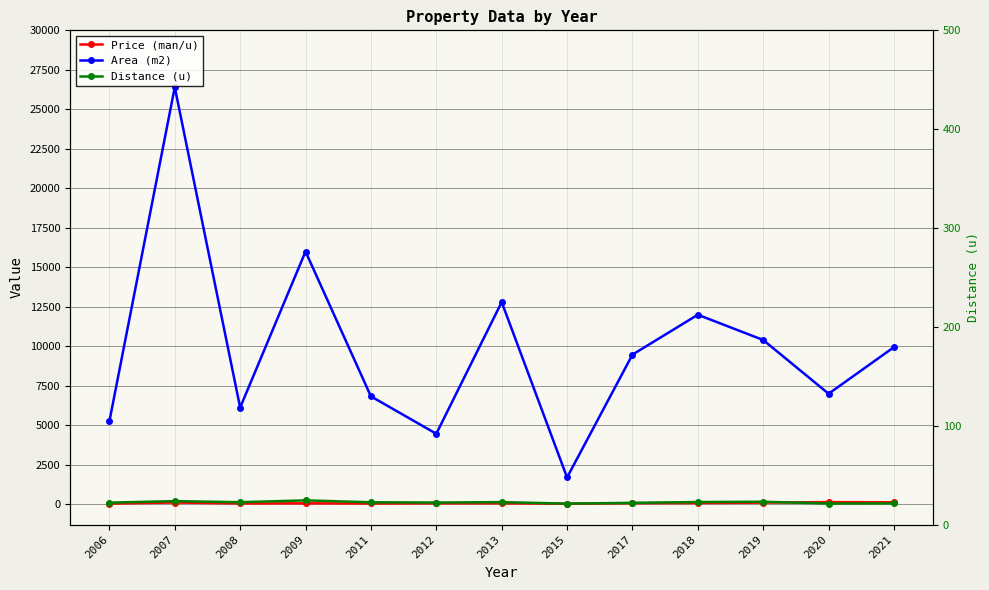

Which series ends up on top after the final intersection of Price (man/u) and Distance (u)?

Price (man/u)